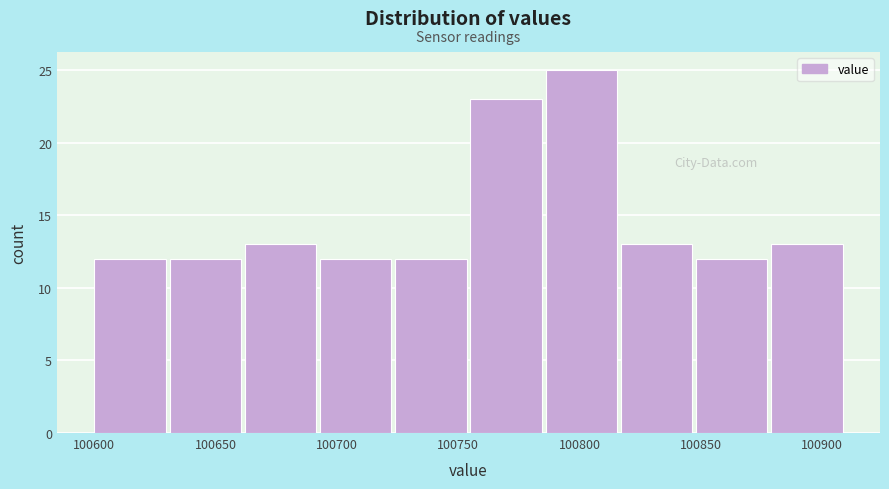

How tall is the bar that spans 100662 to 100693 on the x-axis? Neither the bar edges nor the heights are printed on the chart, so give them approximately, as read against the axes.

13